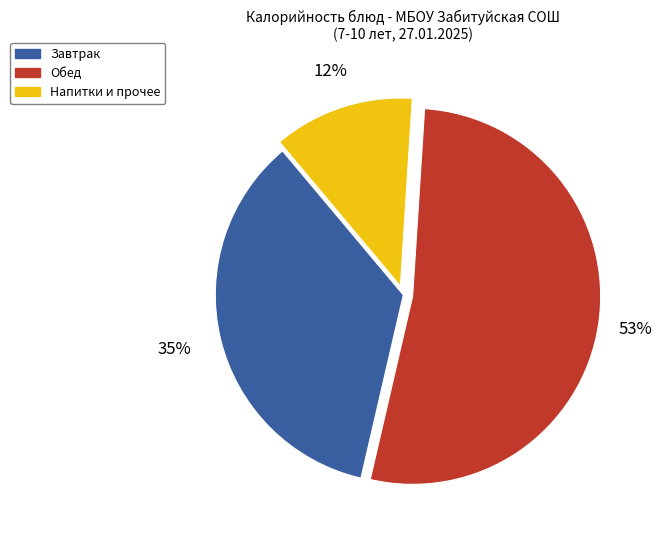

How many slices are in this pie chart?

3